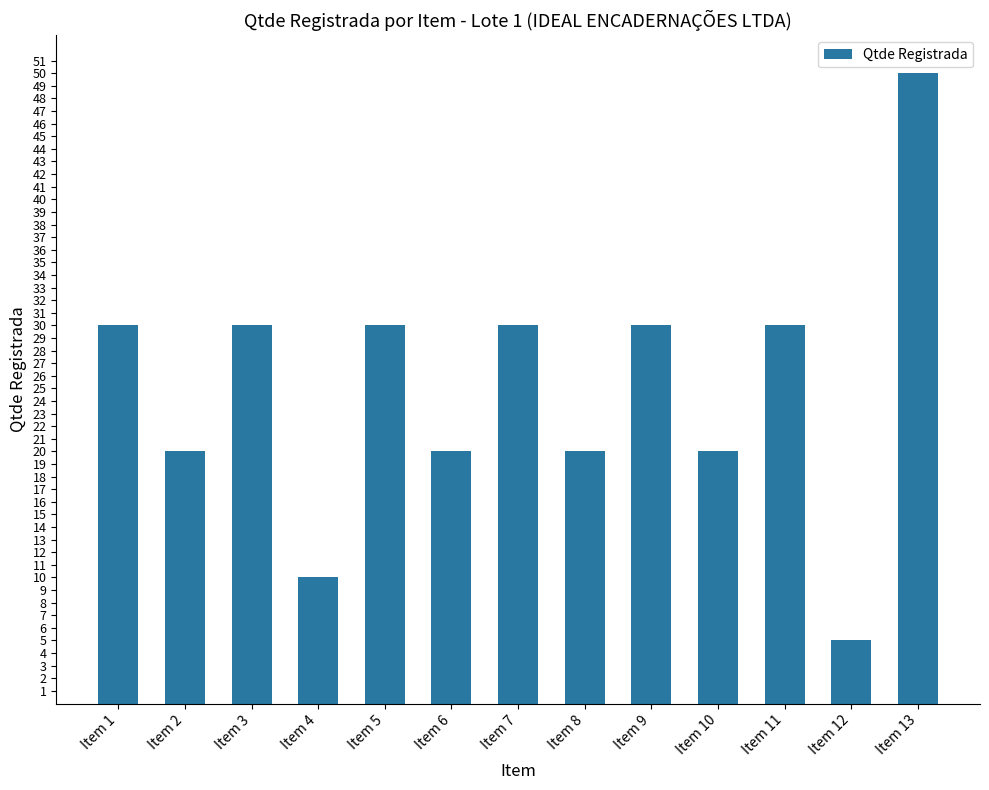

What is the ratio of the value at Item 5 to the value at Item 11?

1.0